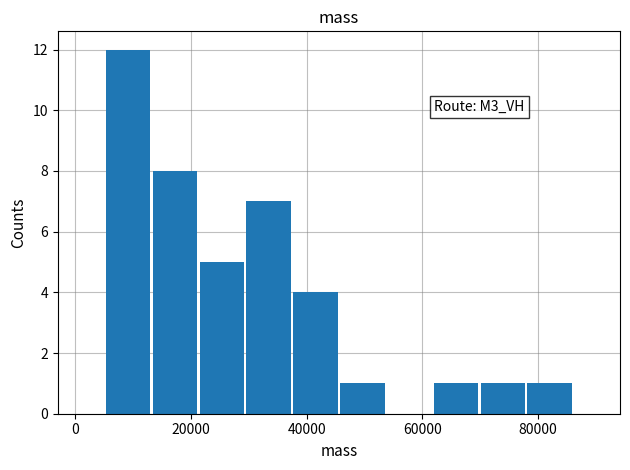

Which range on the x-axis has the tallest bar?

6000 to 14000